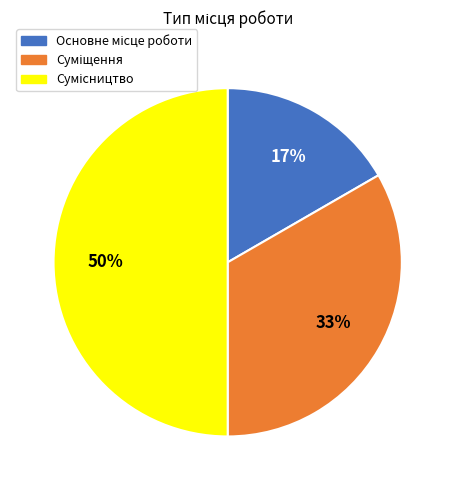

To the nearest percent, what is the average slice percentage?

33%